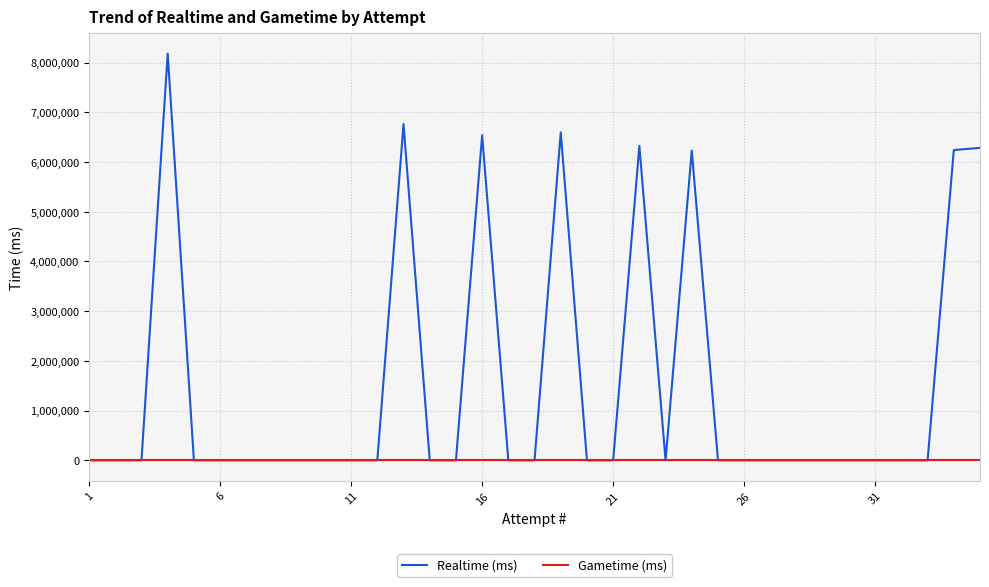

Rank the series by their maximum value, from highest to lowest.

Realtime (ms), Gametime (ms)